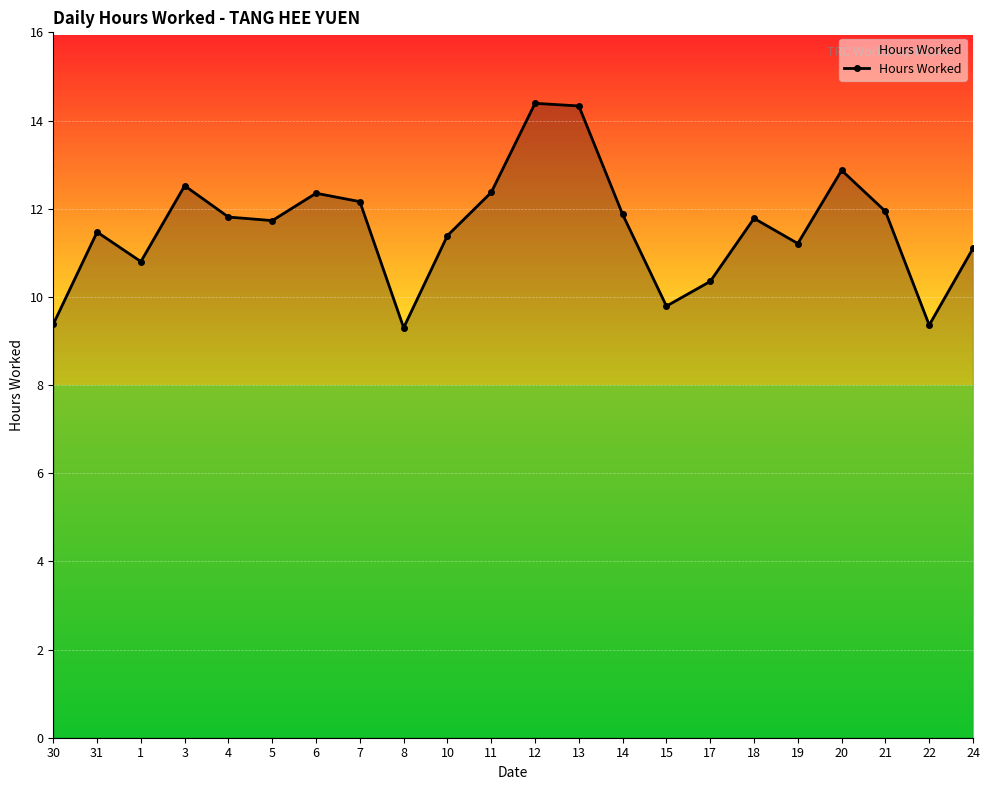

What is the sum of the values at 10 and 17?

21.7